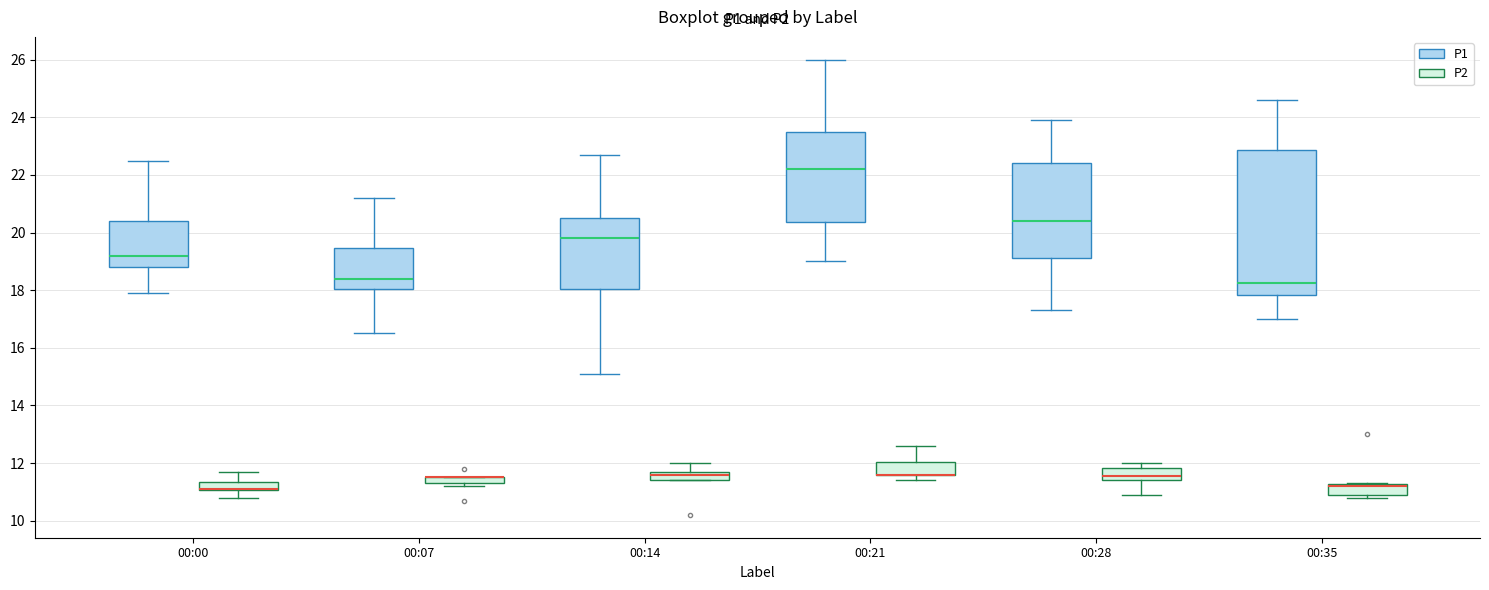

Comparing the boxes themselves (not the whiskers), which one is the tallest?

00:35 (P1)